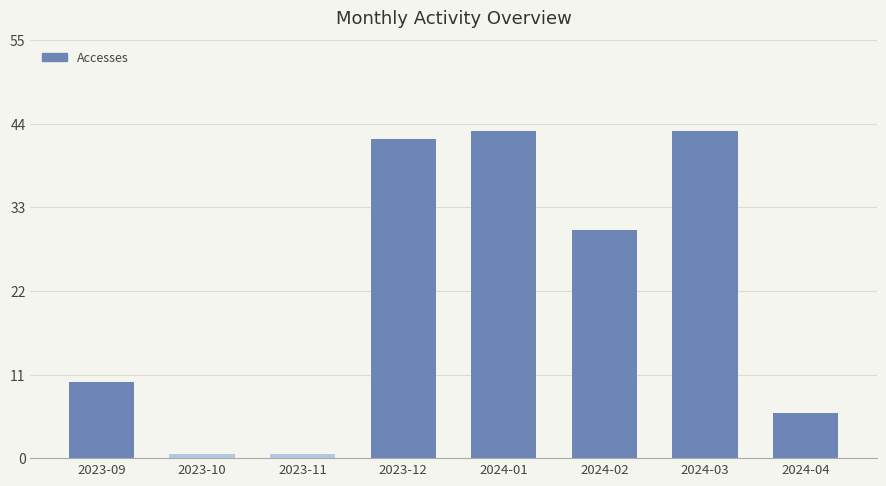

Reading right to left, what are all the values shown in this chart?

6.0	43.0	30.0	43.0	42.0	0.5	0.5	10.0